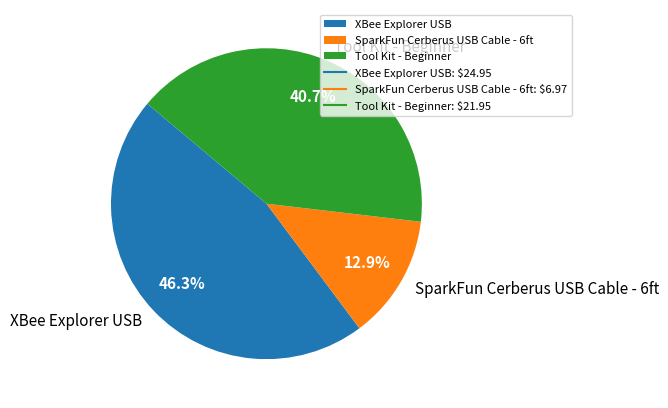

To the nearest percent, what is the average slice percentage?

33%